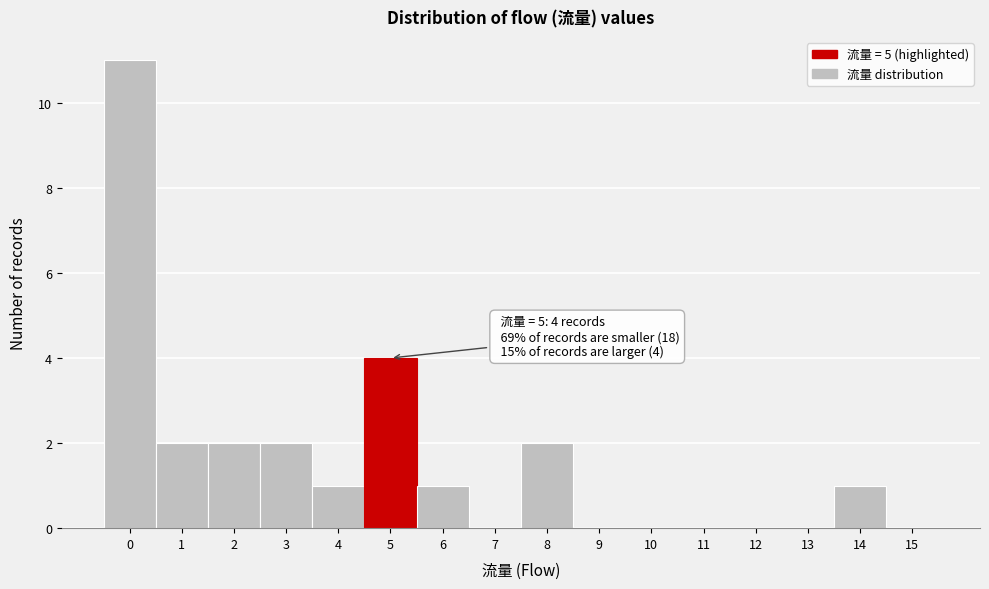

Over which range of the x-axis is the bar tallest?

-0.5 to 0.5